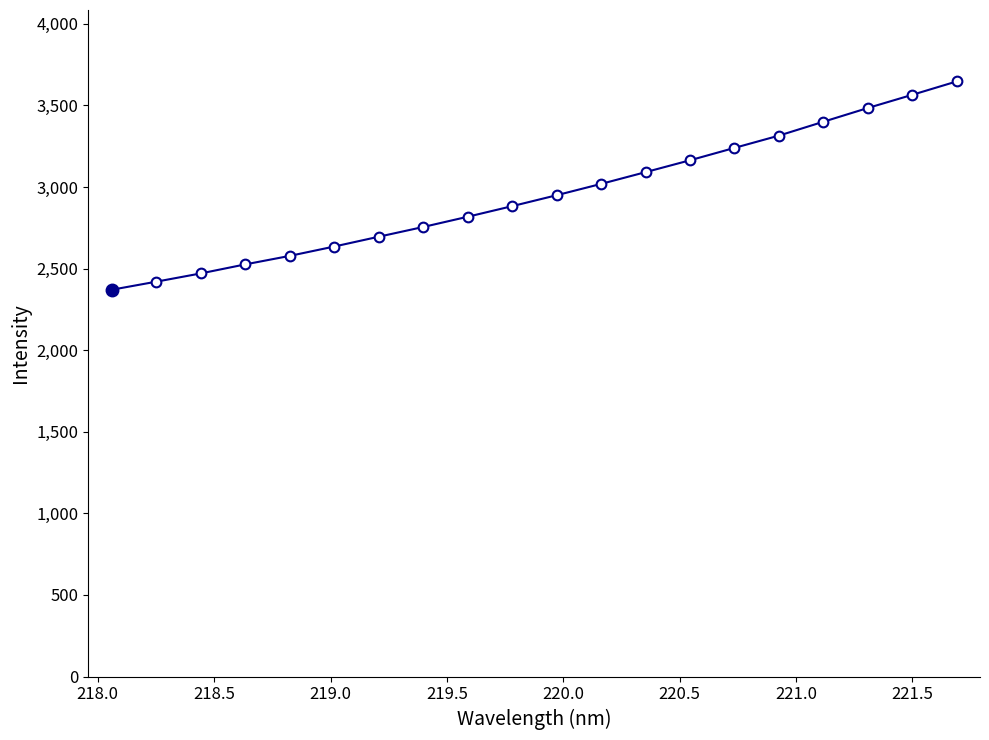

What is the difference between the maximum and minimum values?

1276.8